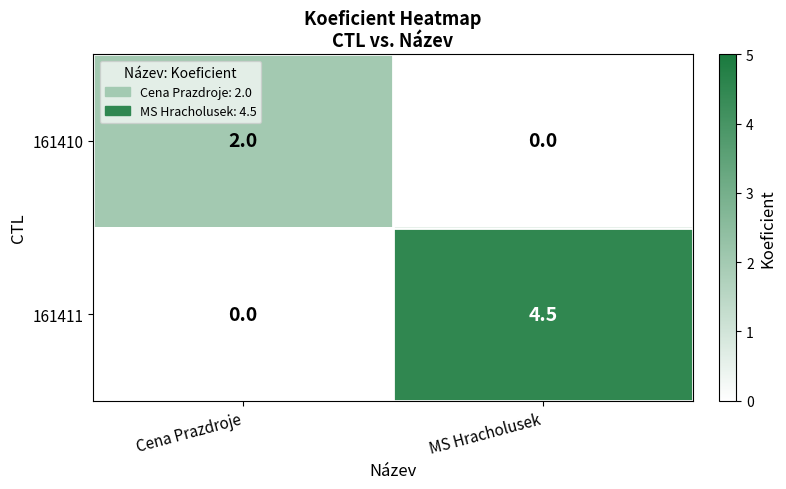

Reading left to right, extract all data points from this chart.

161410: 2.0	0.0
161411: 0.0	4.5